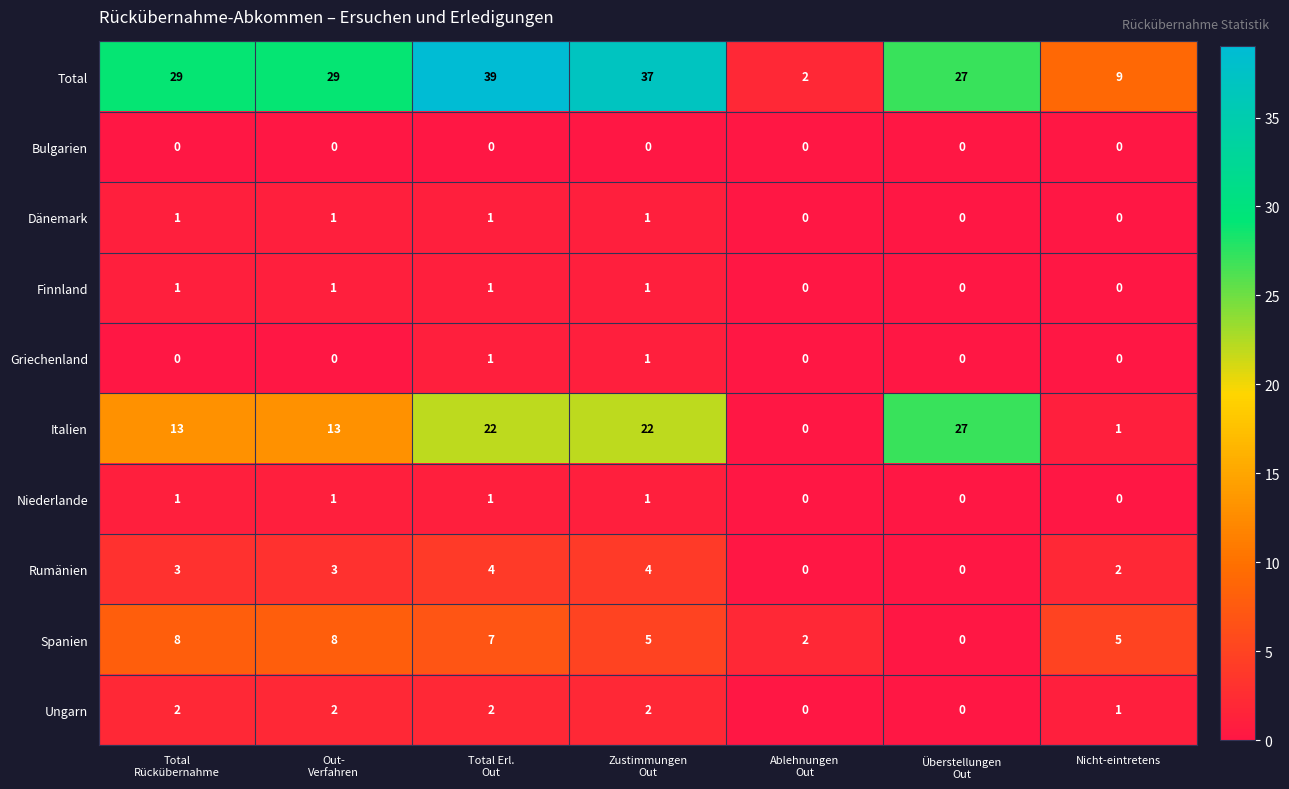

Is it true that Total equals 15 at Nicht-eintretens?

False